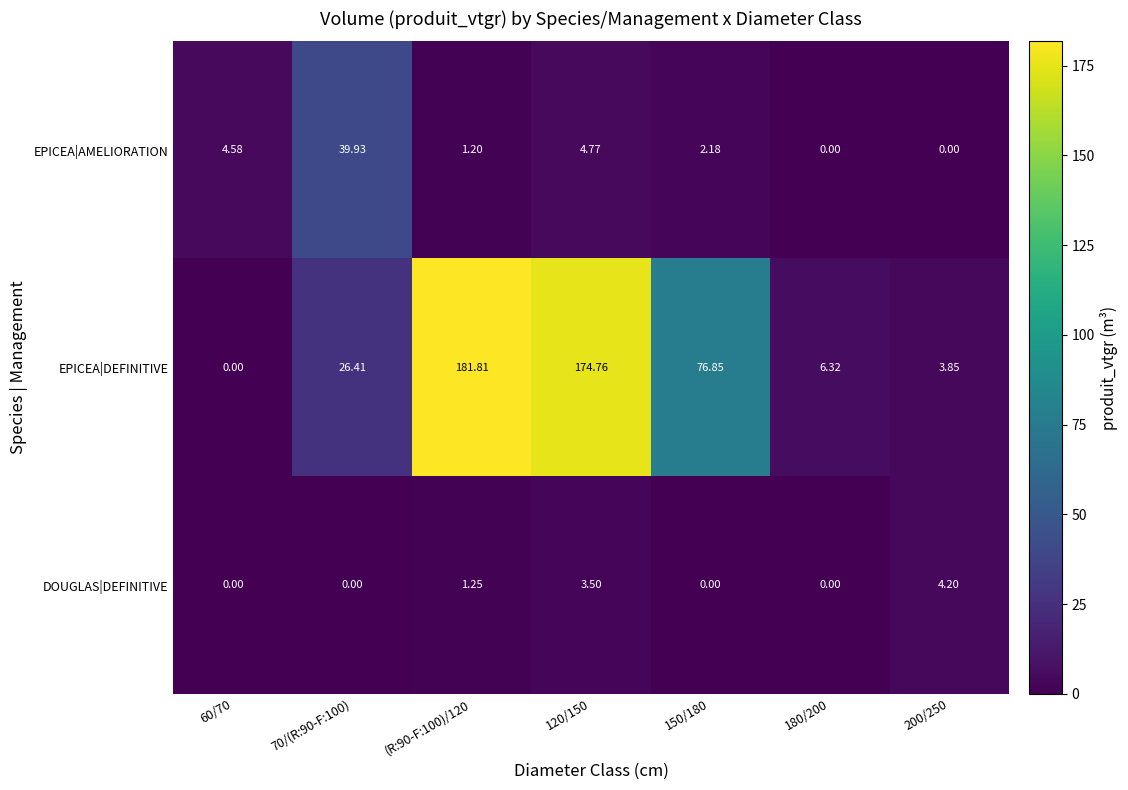

Which series has the widest spread of values?

EPICEA|DEFINITIVE